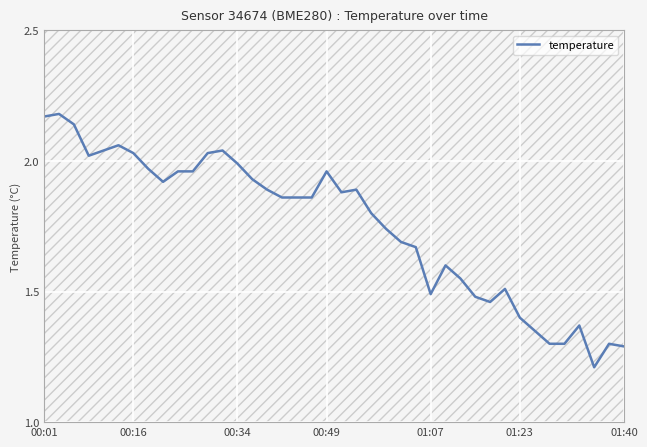

What is the minimum value shown in the chart?

1.2